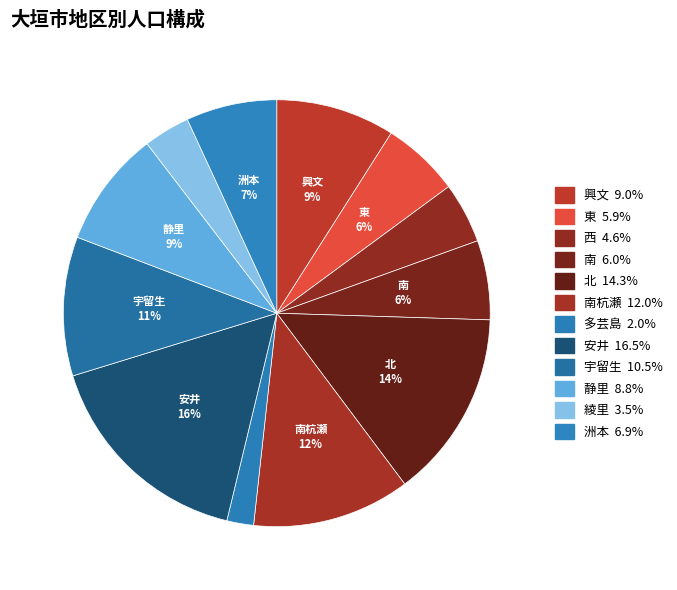

How many slices are in this pie chart?

12